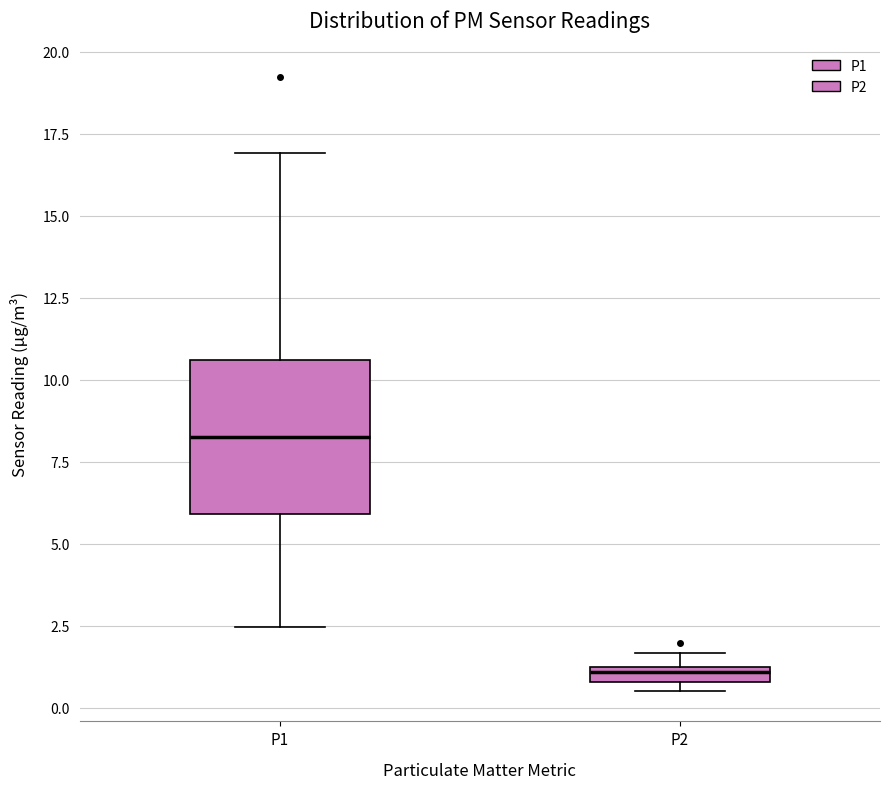

Which box is the tallest, from its lower edge to its upper edge?

P1